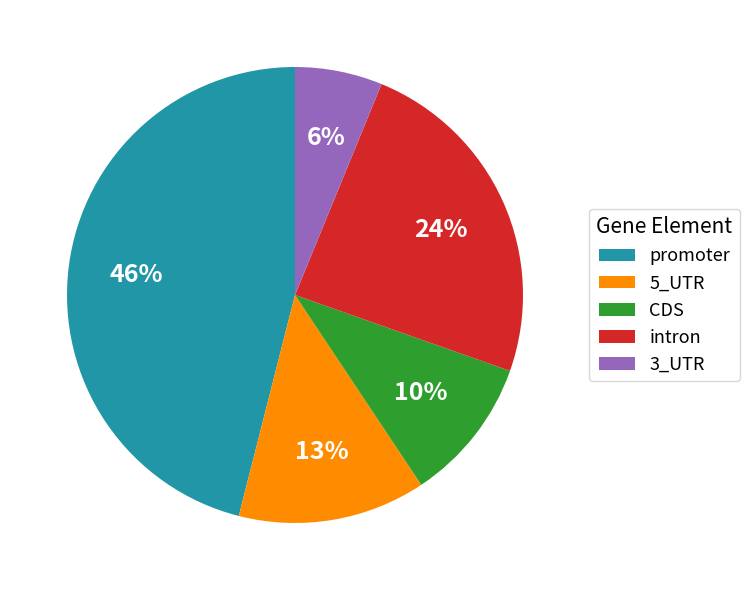

Rank the categories by value from lowest to highest.

3_UTR, CDS, 5_UTR, intron, promoter